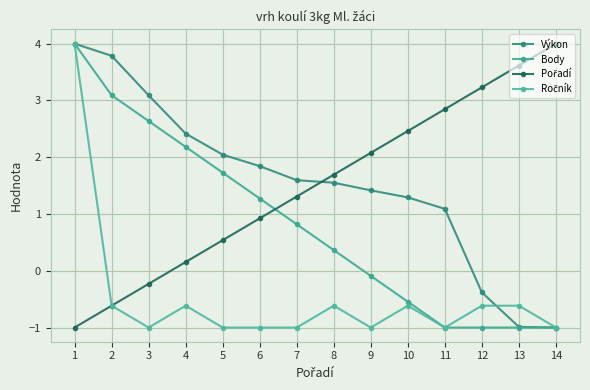

What is the difference between the maximum and minimum values in the Body series?

5.0